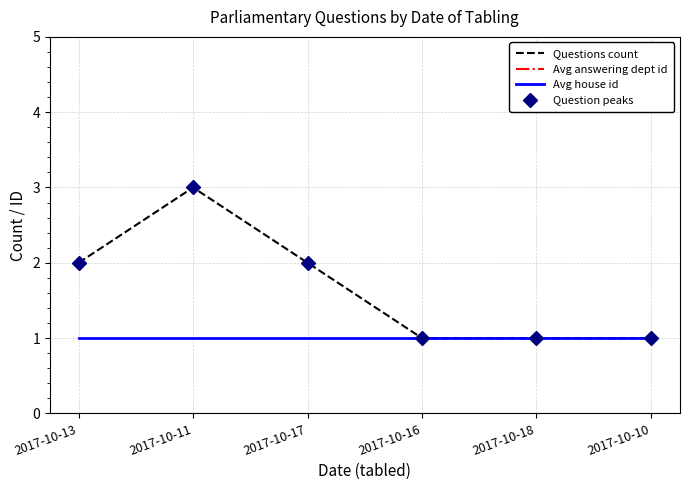

Rank the categories by Questions count value from lowest to highest.

2017-10-16, 2017-10-18, 2017-10-10, 2017-10-13, 2017-10-17, 2017-10-11